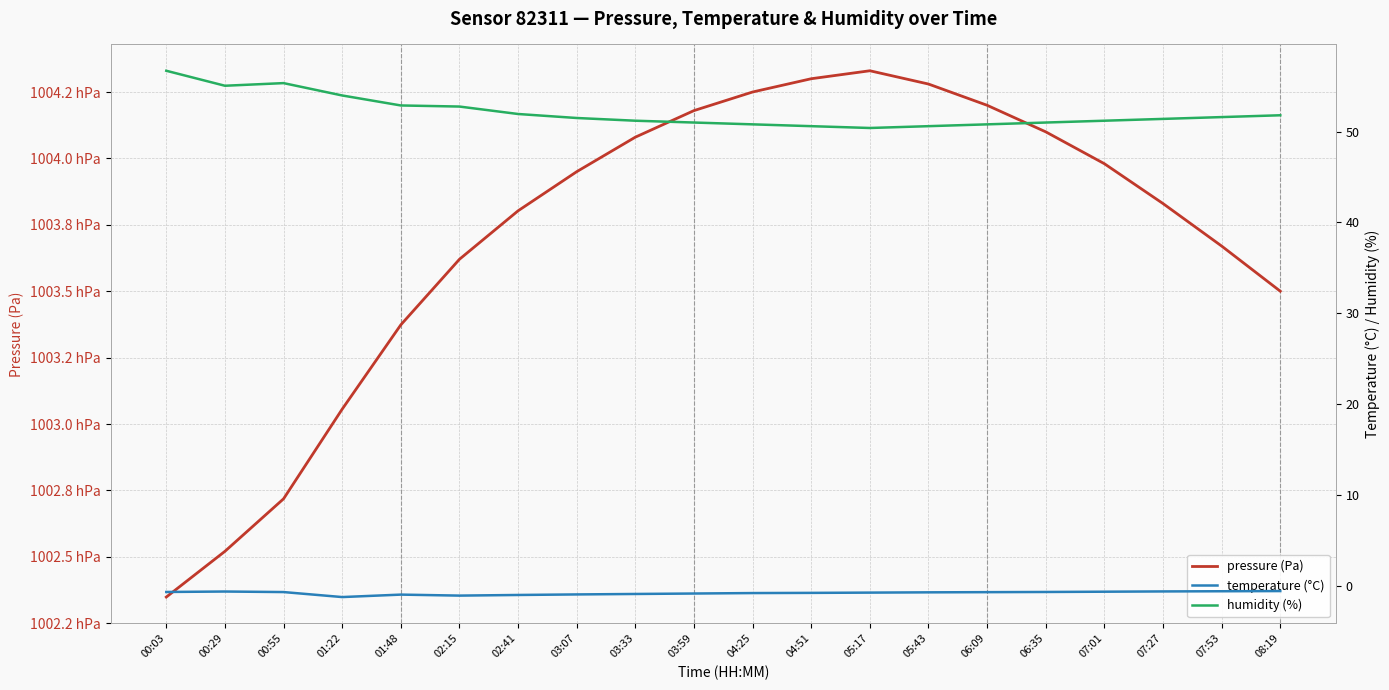

Is it true that temperature (°C) equals -0.2 at 05:43?

False